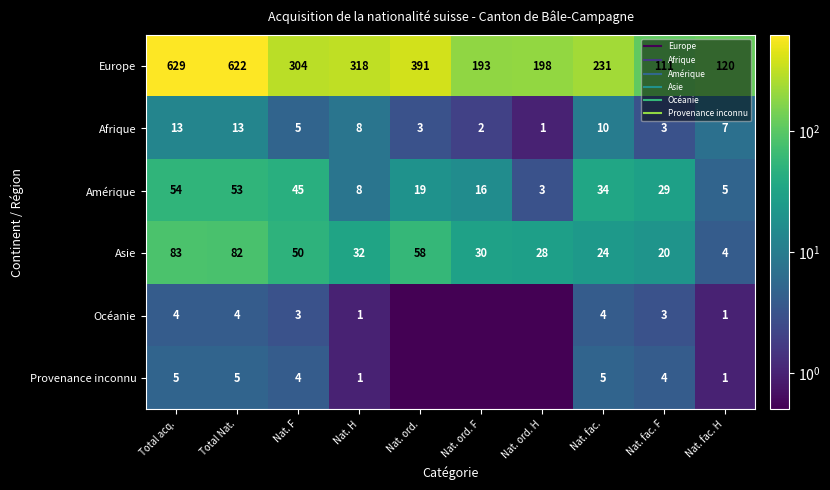

What is the highest value of the Provenance inconnu series?

5.0